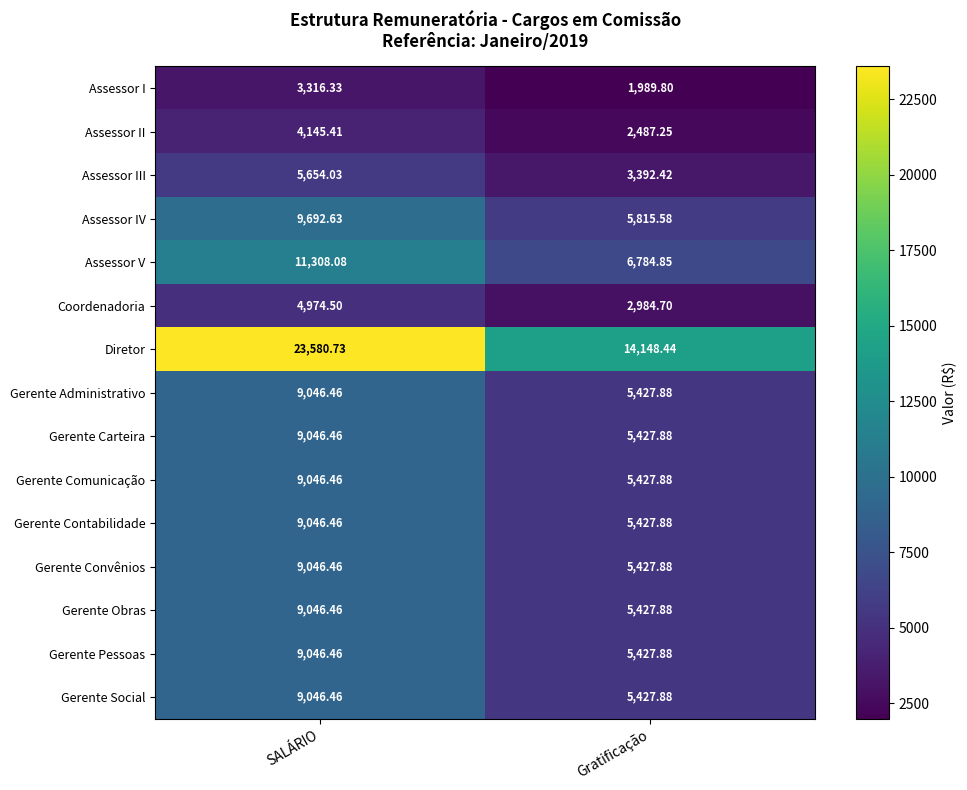

Between SALÁRIO and Gratificação, which series saw the biggest shift?

Diretor